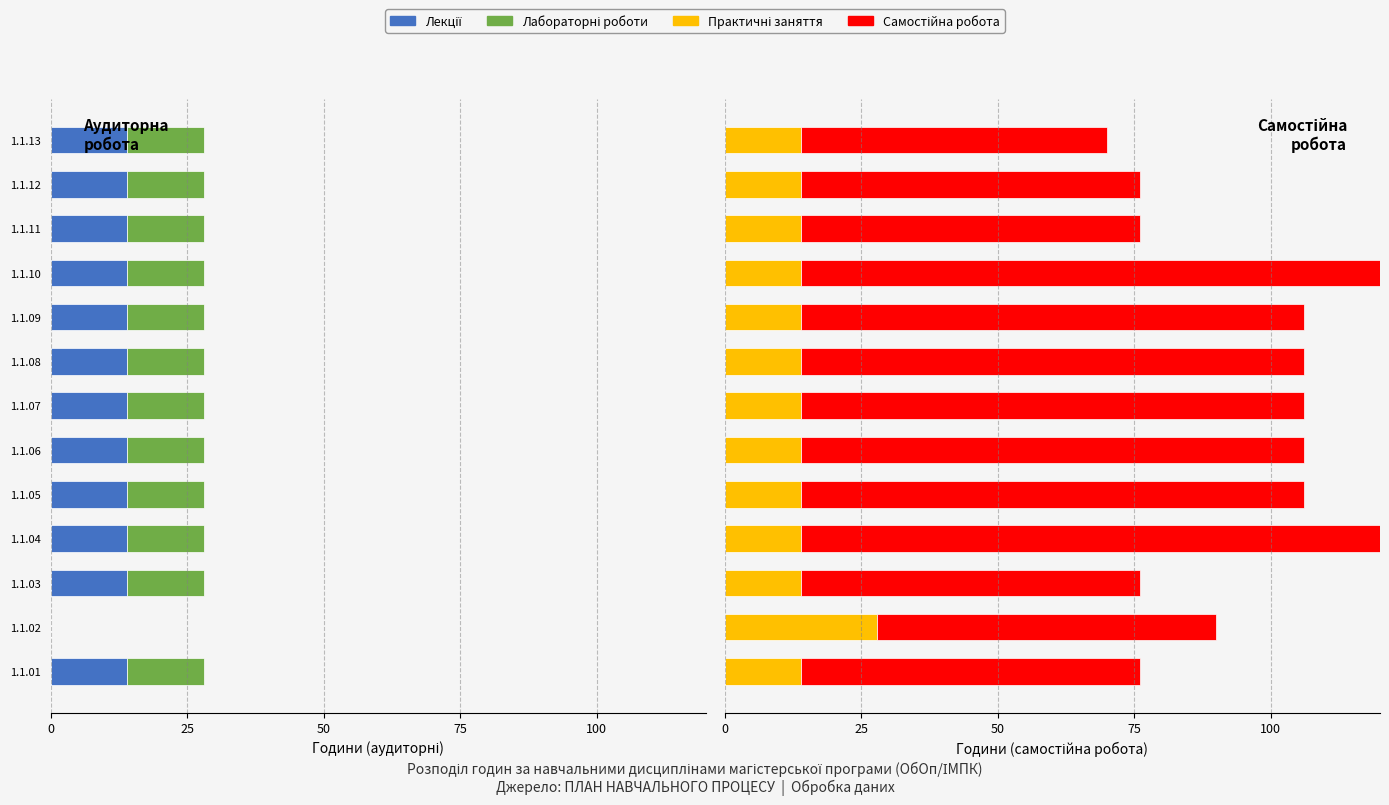

List the series in order of their peak value, highest first.

Самостійна робота, Практичні заняття, Лекції, Лабораторні роботи